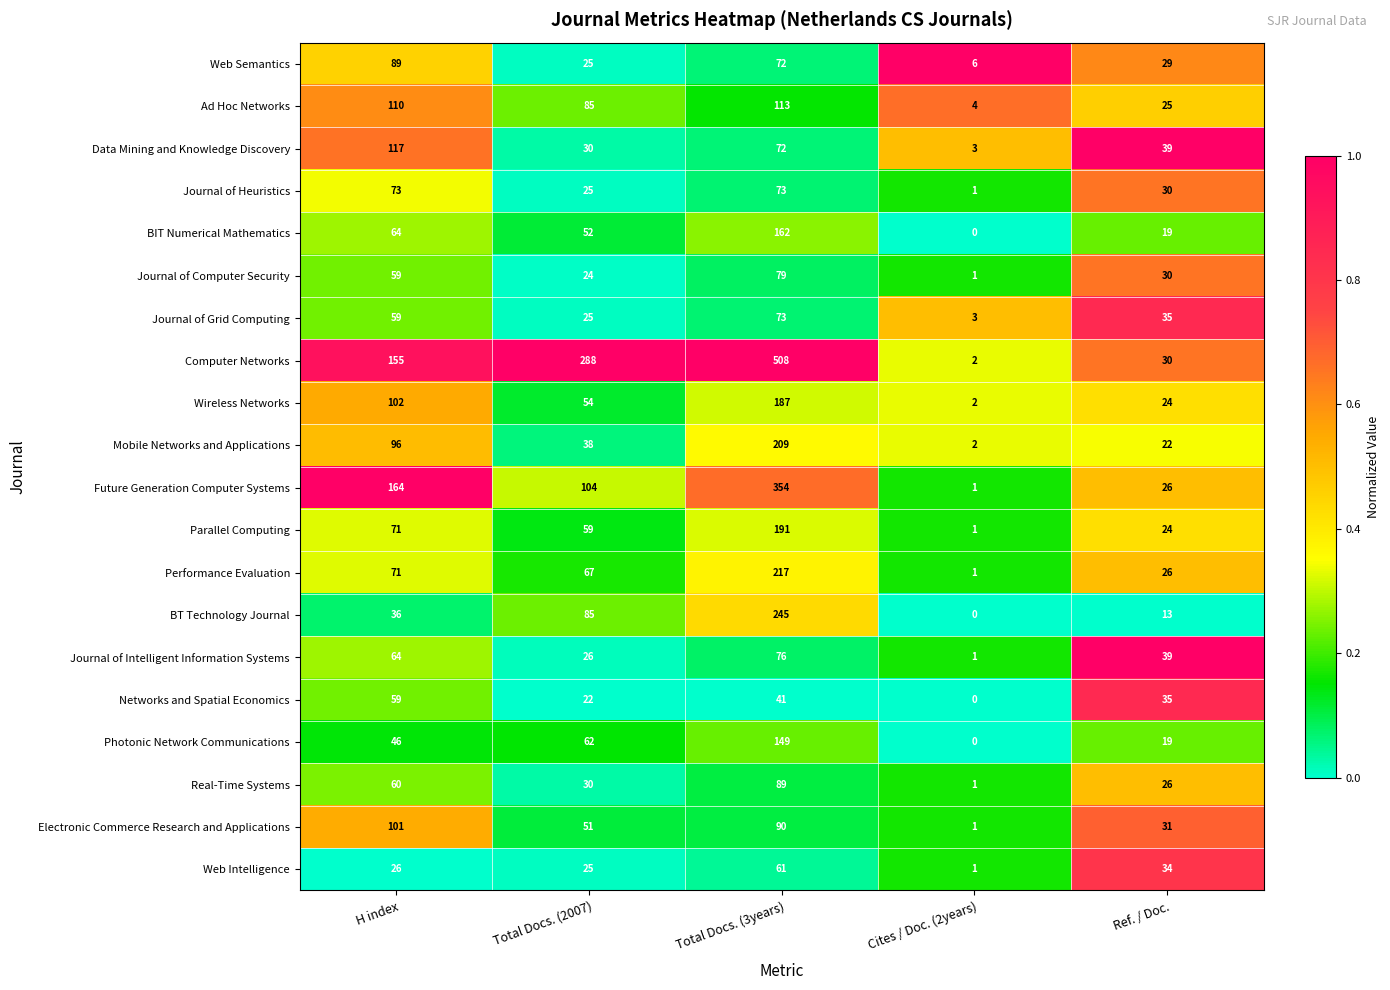

What is the difference between the Web Intelligence values at H index and Total Docs. (3years)?

35